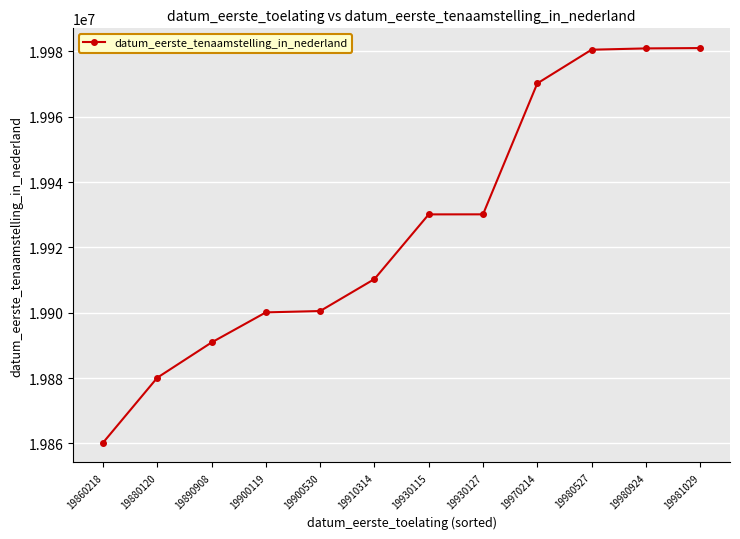

How many data points are less than 19930115?

6